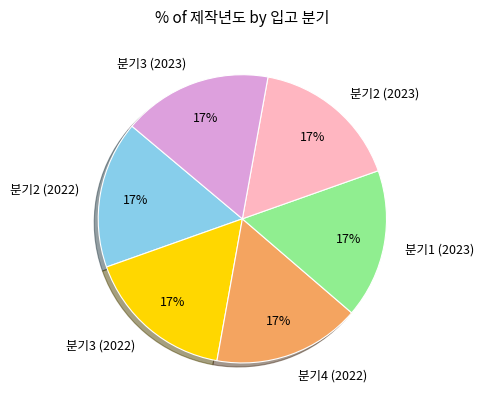

Combined, do 분기1 (2023) and 분기2 (2023) account for over 50%?

No